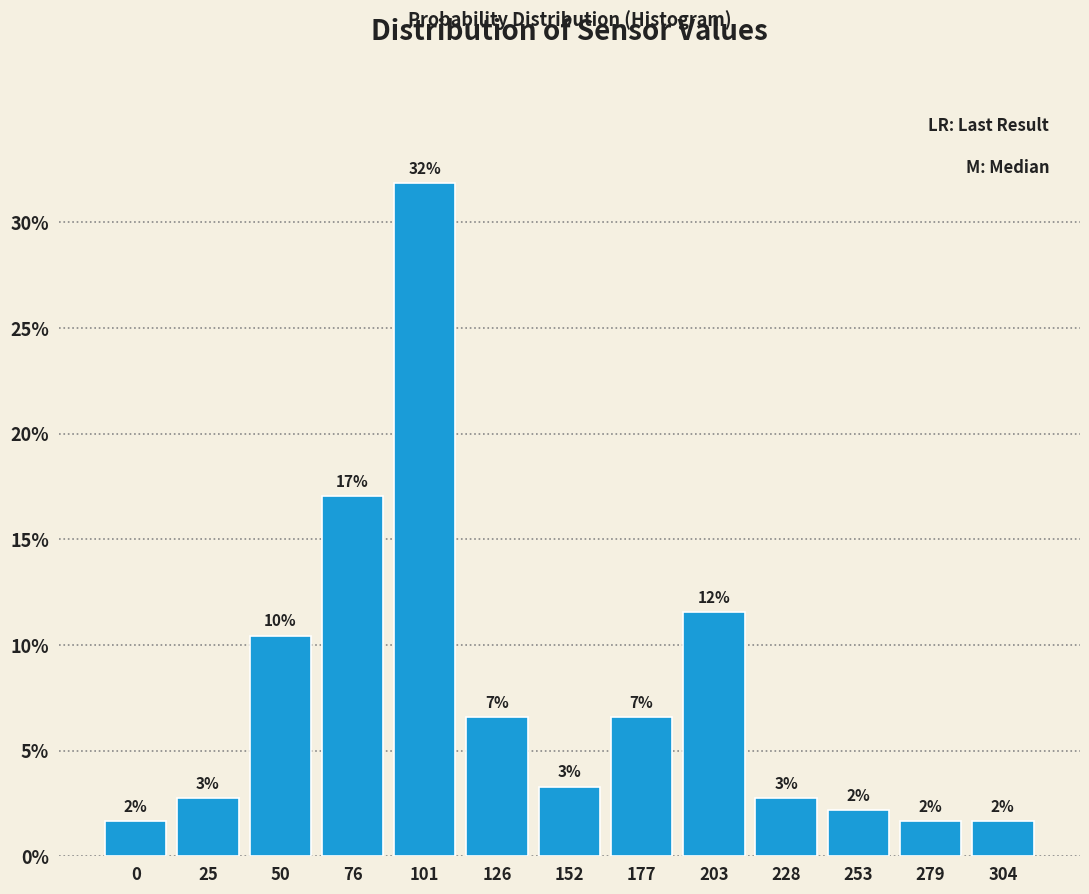

How many bars are there in total?

13